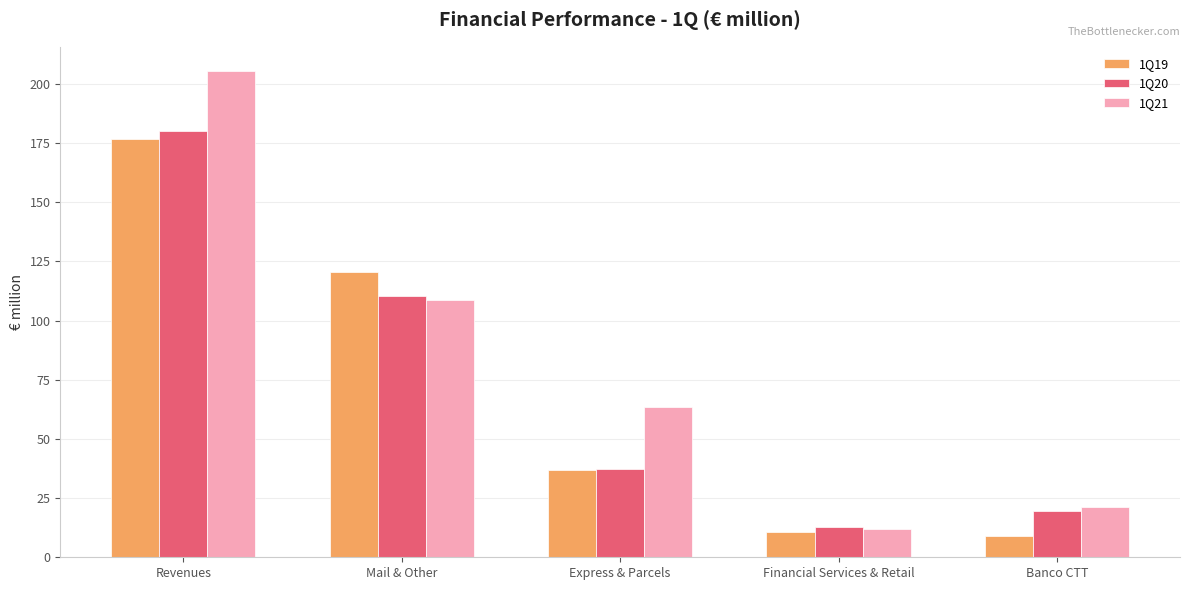

What is the difference between the 1Q20 values at Financial Services & Retail and Revenues?

166.9